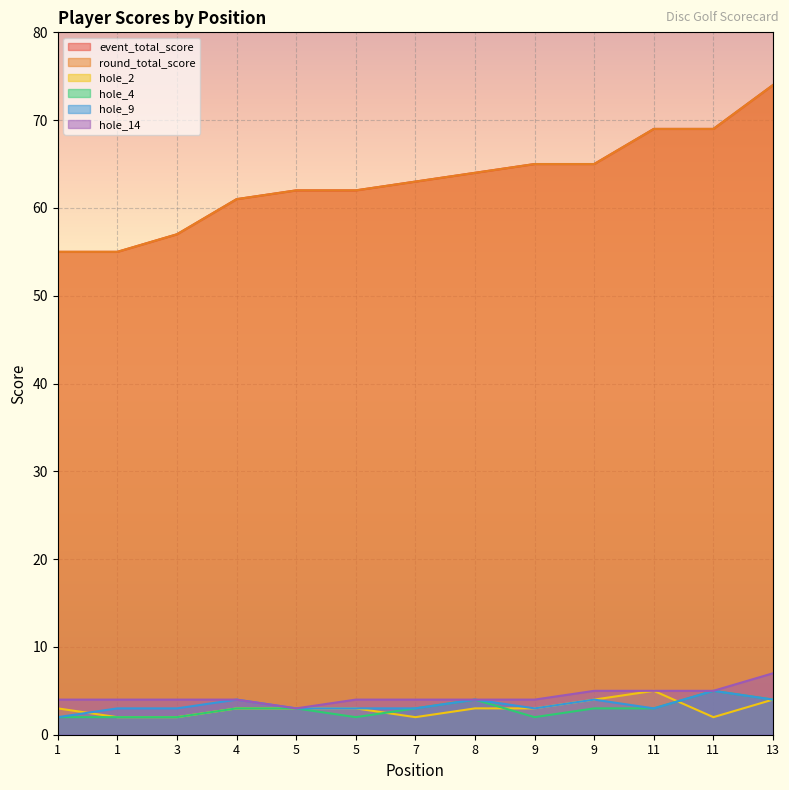

What is the spread (max minus min) of values at 9?

63